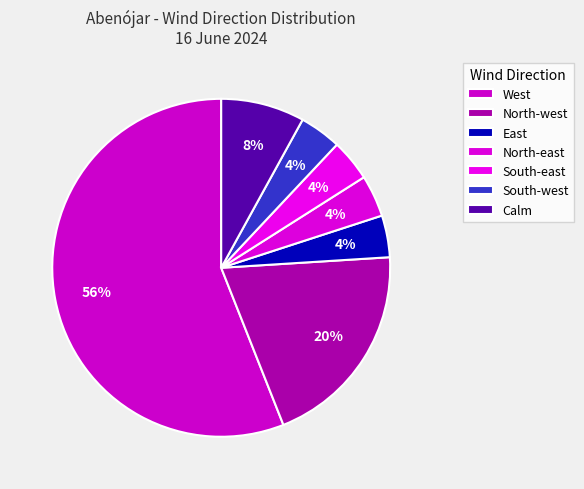

Which slice is the largest?

West